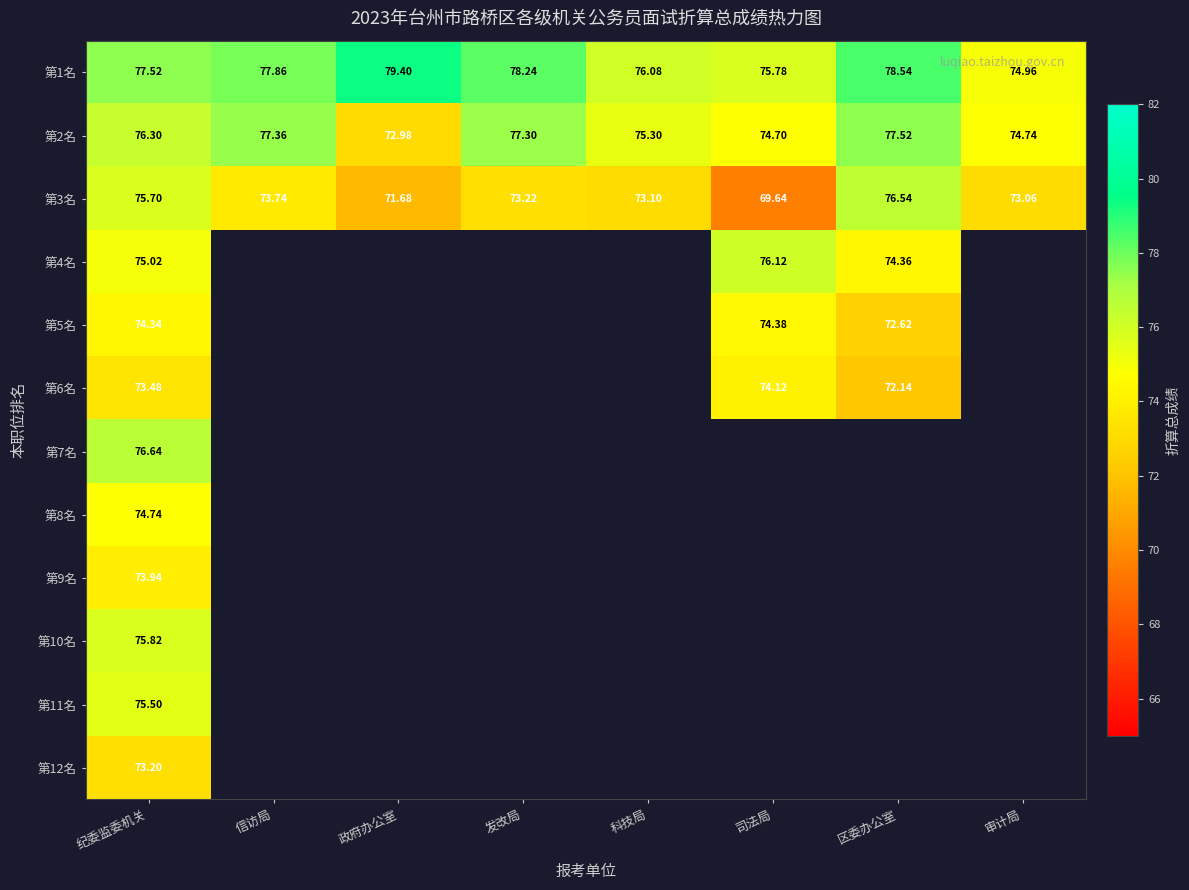

Which has a higher value, 信访局 or 审计局?

信访局